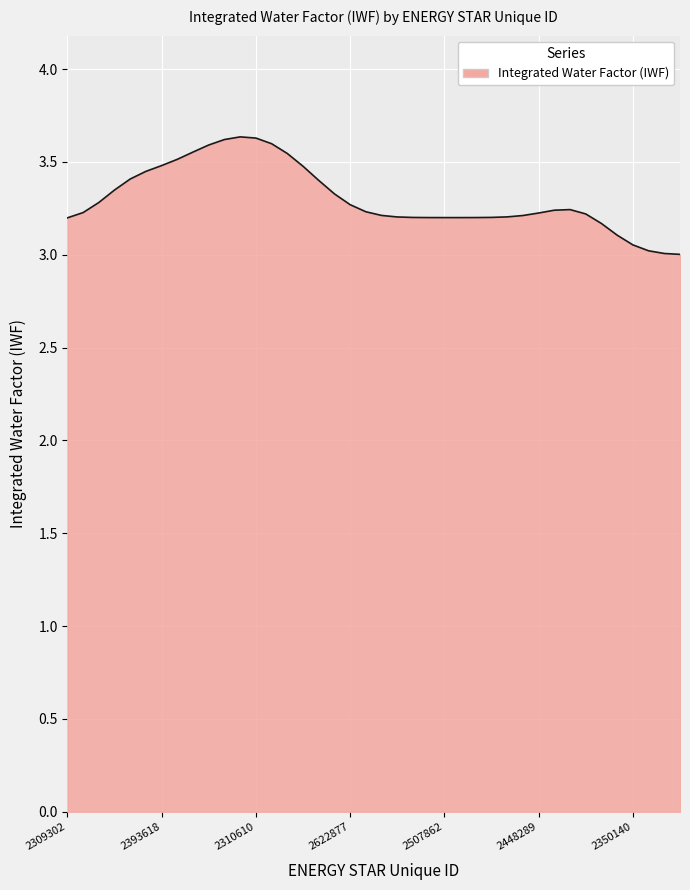

What is the smallest value displayed?

3.0